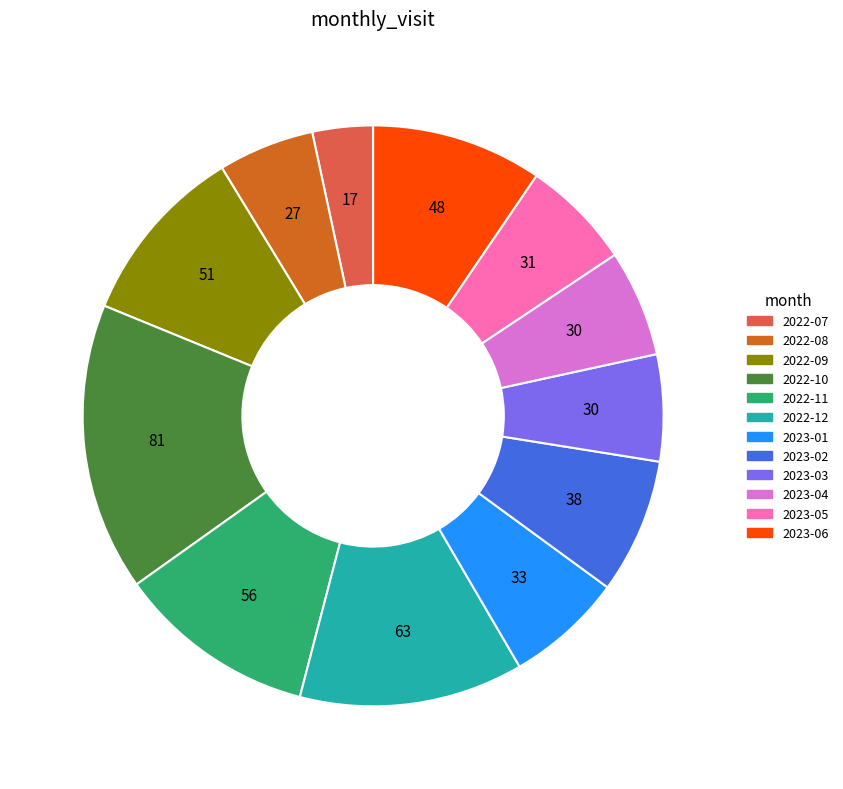

Is there a majority slice in this chart?

No